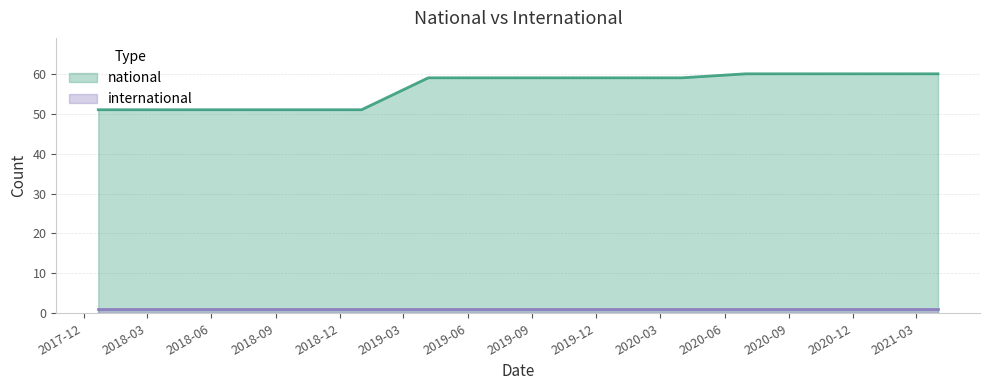

True or false: the data has more than 0 interior local peaks.

False